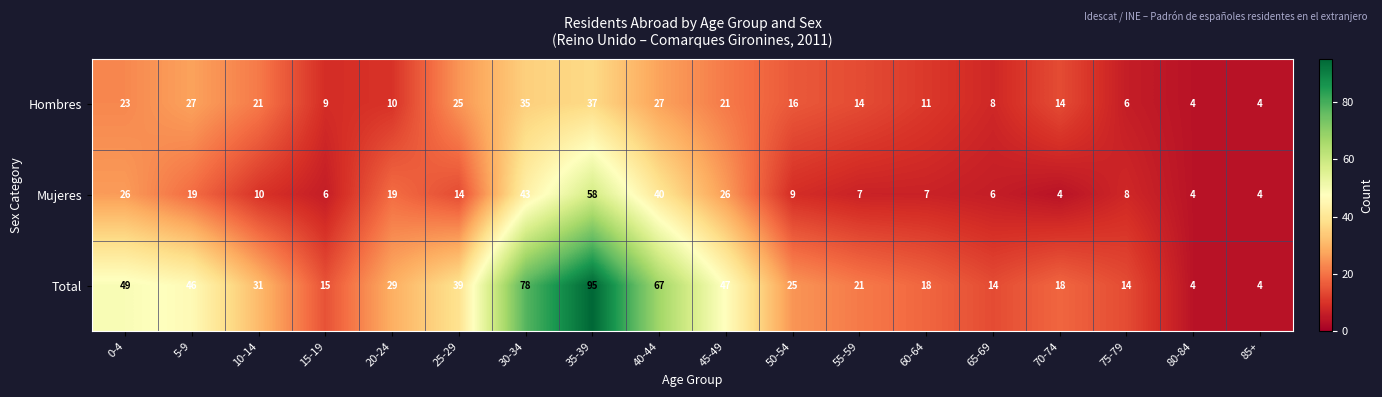

What is the sum of all Total values?

614